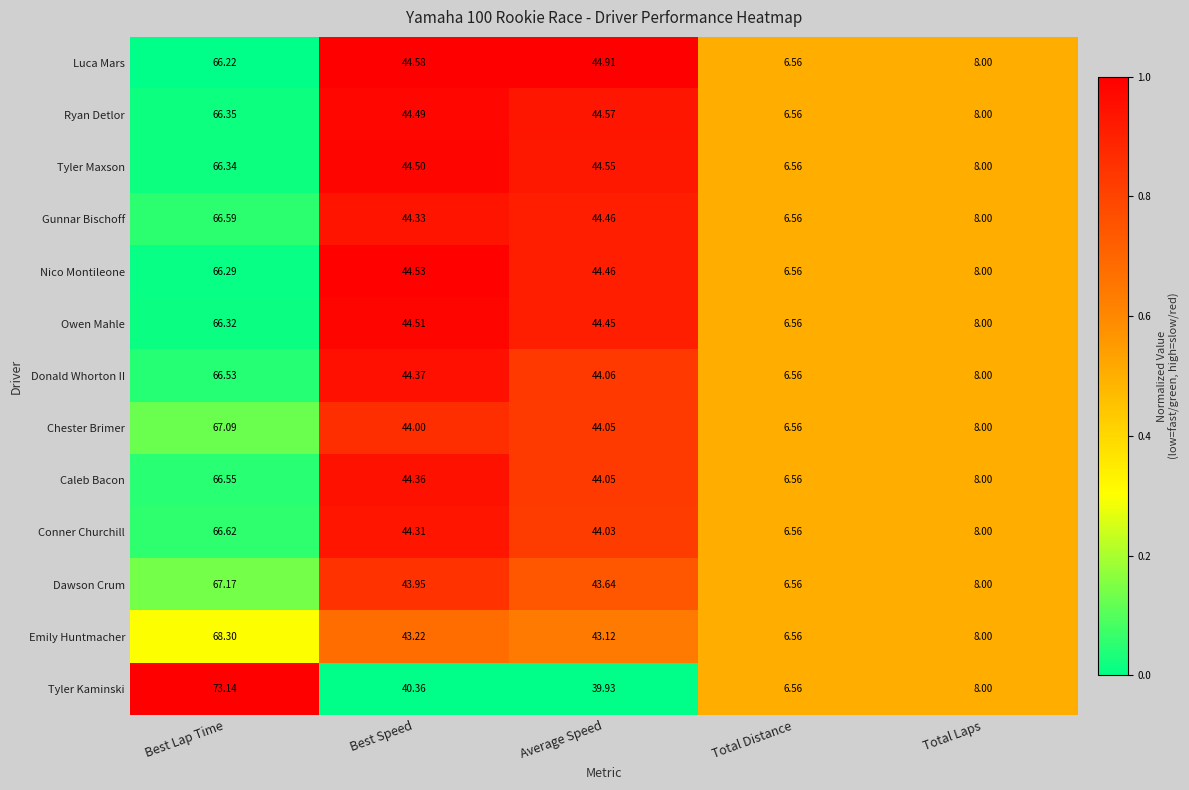

Which category has the lowest value across all series?

Total Distance